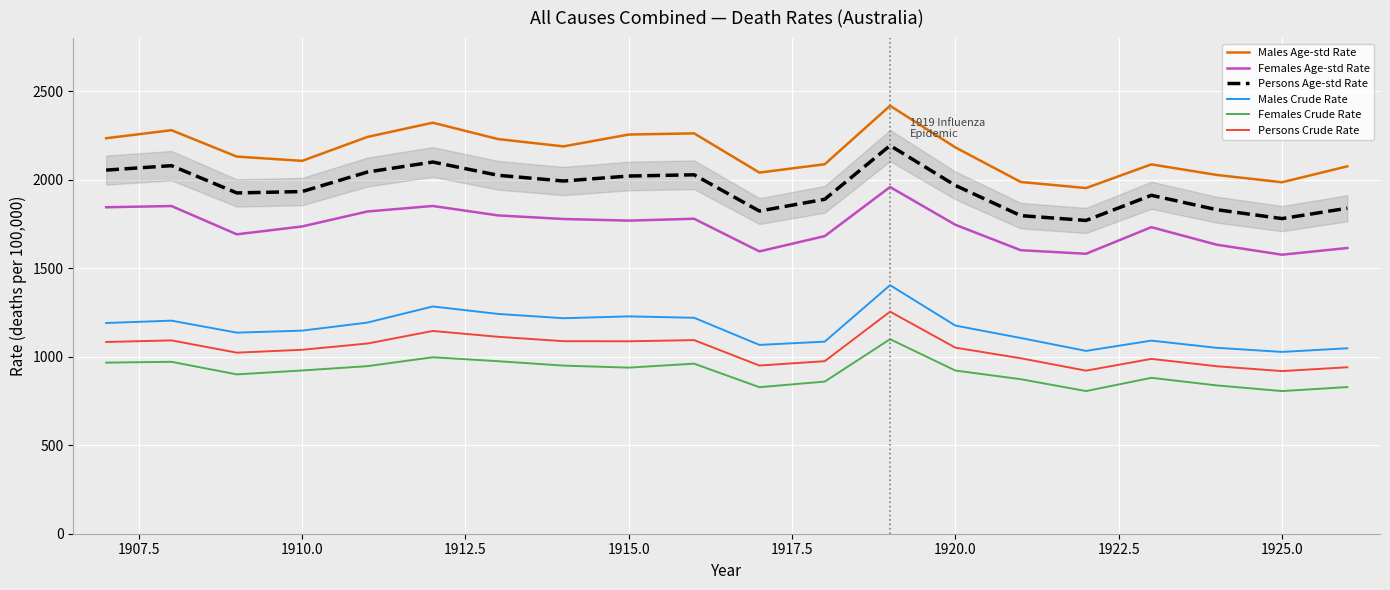

What are all the series names shown in the legend?

Males Age-std Rate, Females Age-std Rate, Persons Age-std Rate, Males Crude Rate, Females Crude Rate, Persons Crude Rate